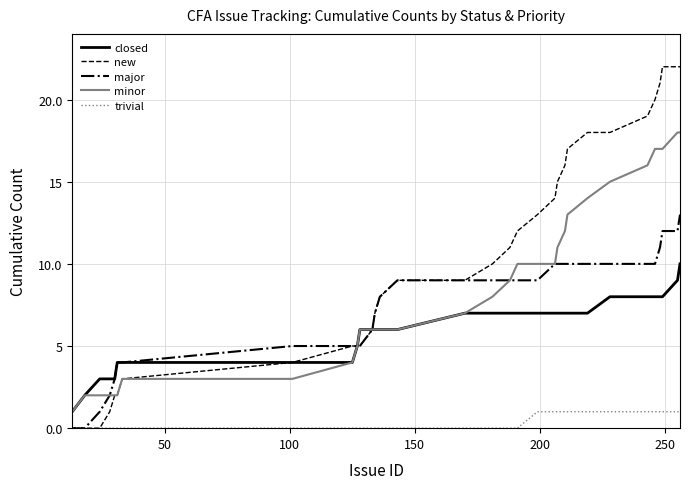

List the series in order of their peak value, lowest first.

trivial, closed, major, minor, new